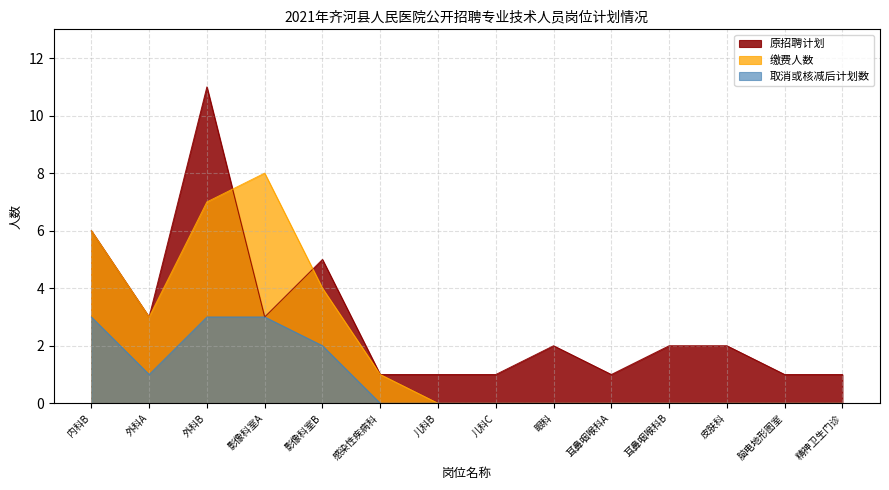

Between 眼科 and 精神卫生门诊, which series saw the biggest shift?

原招聘计划